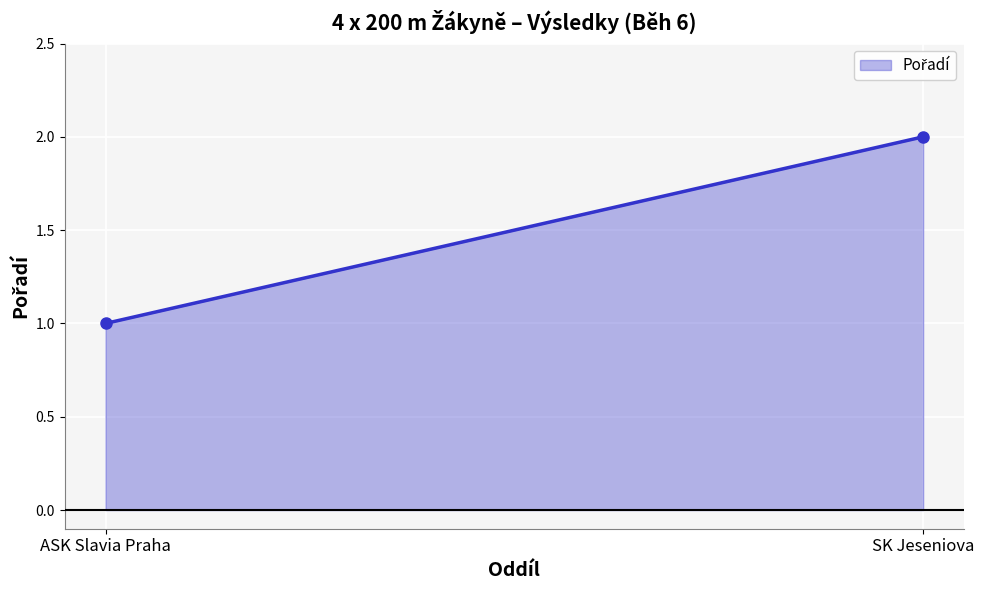

What is the approximate value at ASK Slavia Praha?

1